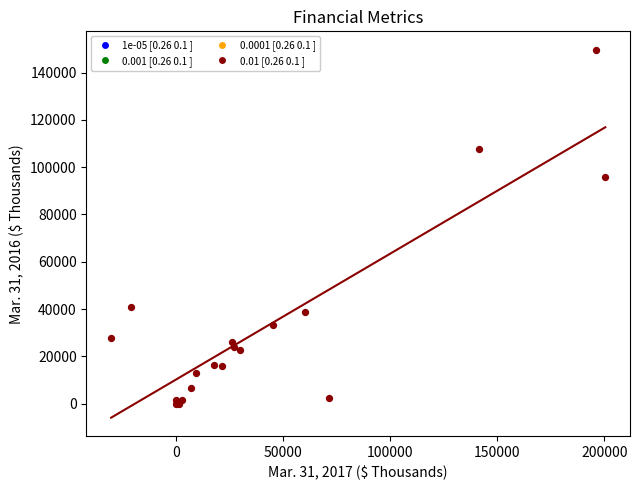

What Y value in the scatter plot is closest to 74736?

95876